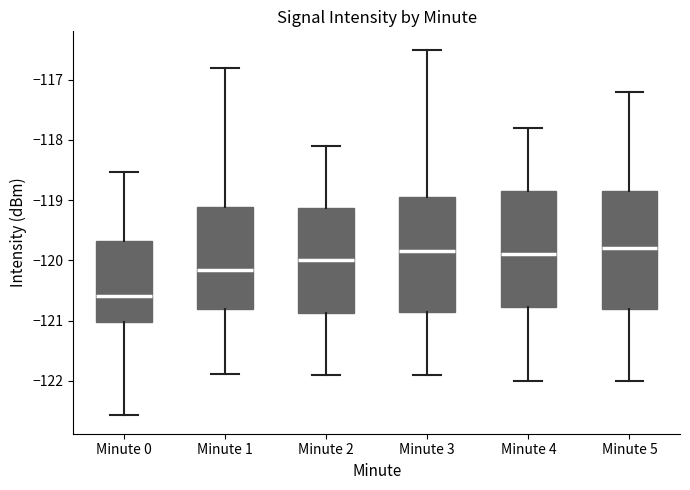

Which box has the lowest median line?

Minute 0